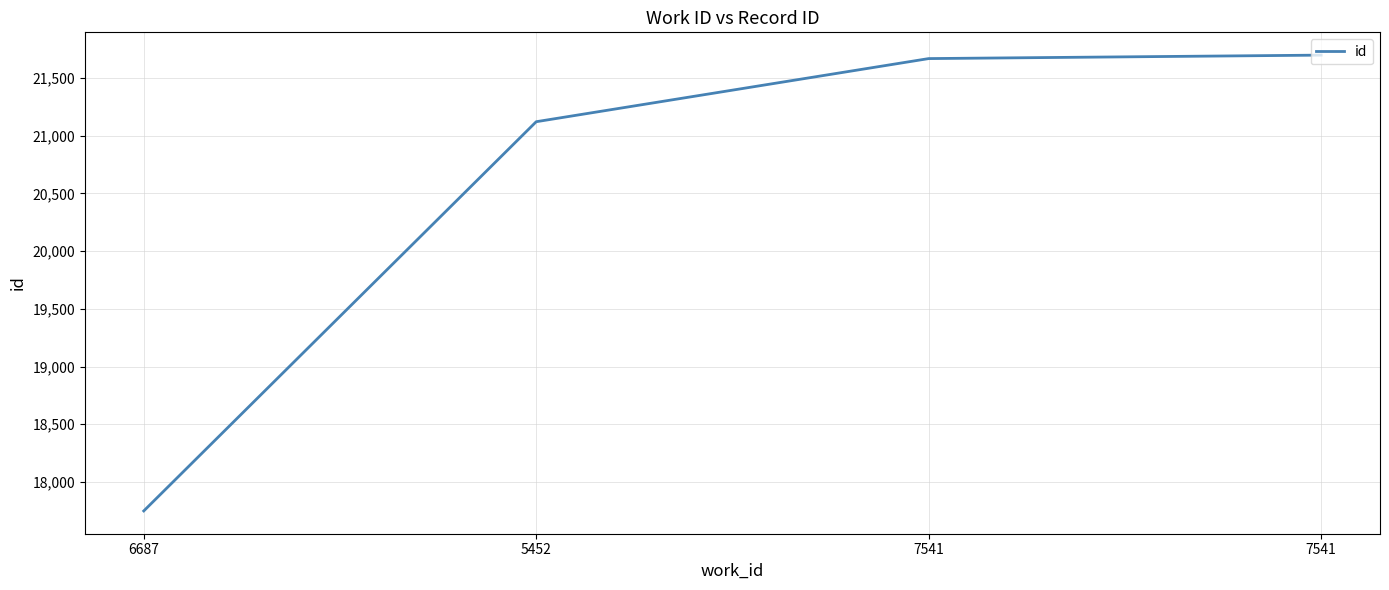

Does the chart display data point markers on the line(s)?

No